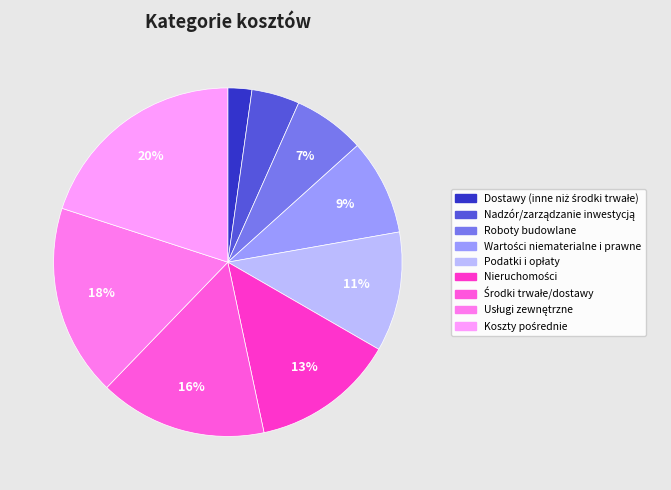

True or false: Nieruchomości accounts for 13% of the total.

True